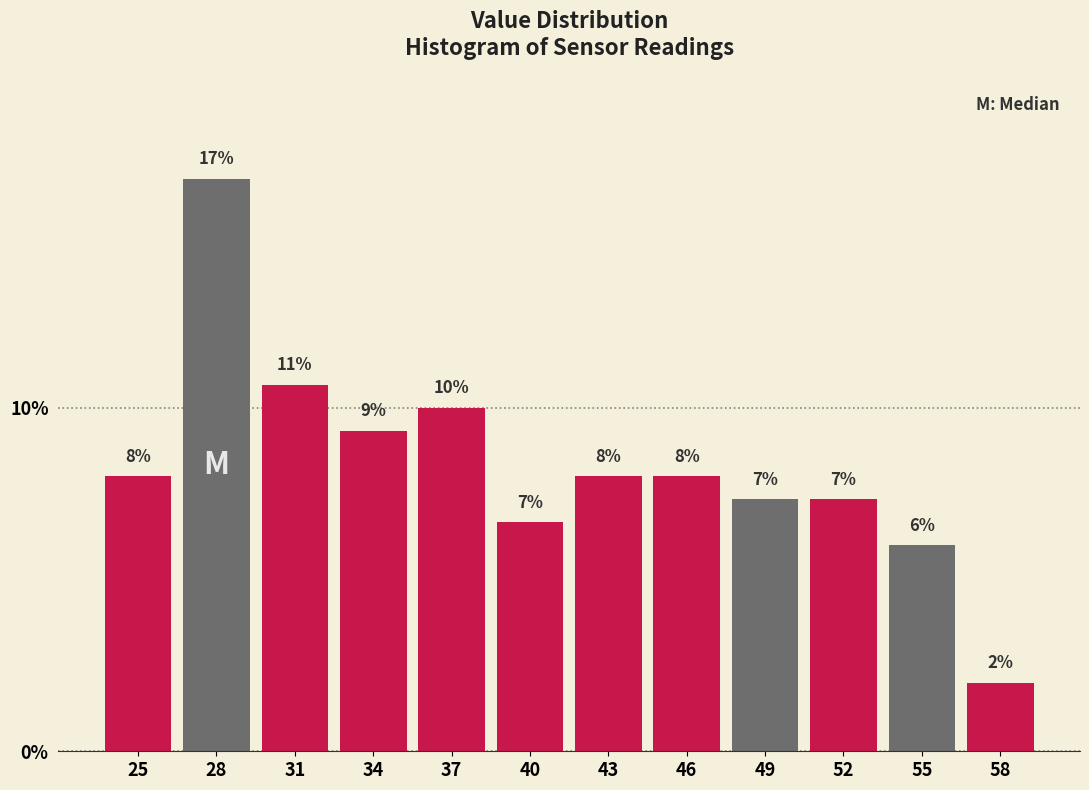

The chart shows a value of 8.0 at 46. True or false?

True